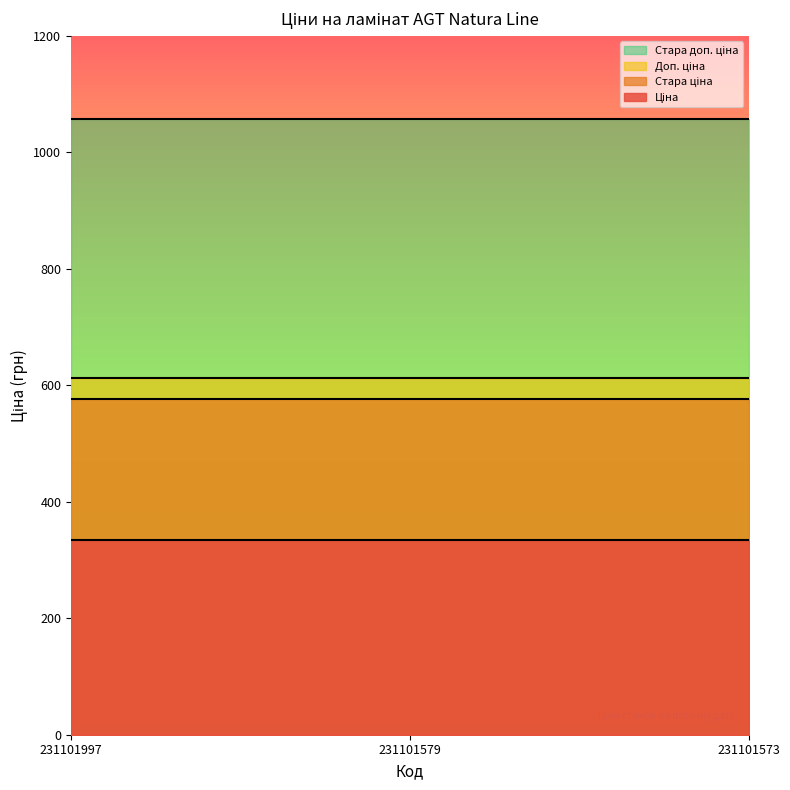

Is the value of Стара ціна at 231101573 greater than the value of Ціна at 231101573?

Yes